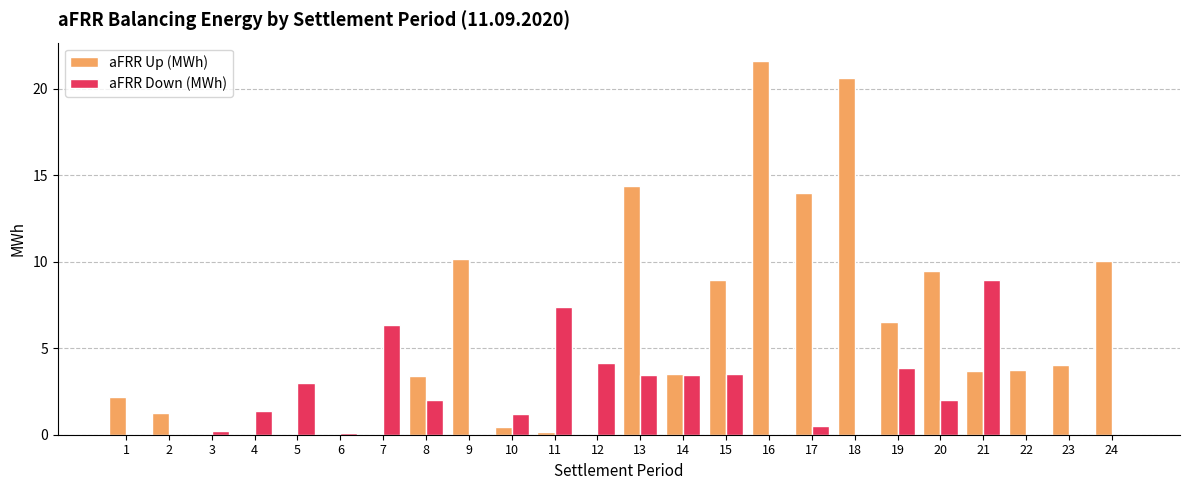

What is the sum of the aFRR Up (MWh) values at 21 and 12?

3.7